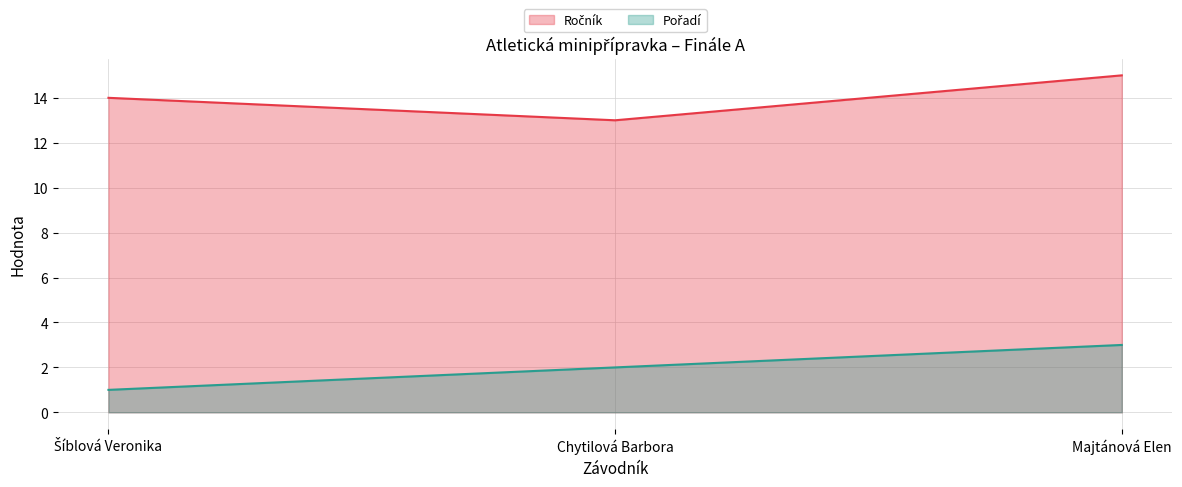

Rank the categories by Pořadí value from lowest to highest.

Šíblová Veronika, Chytilová Barbora, Majtánová Elen